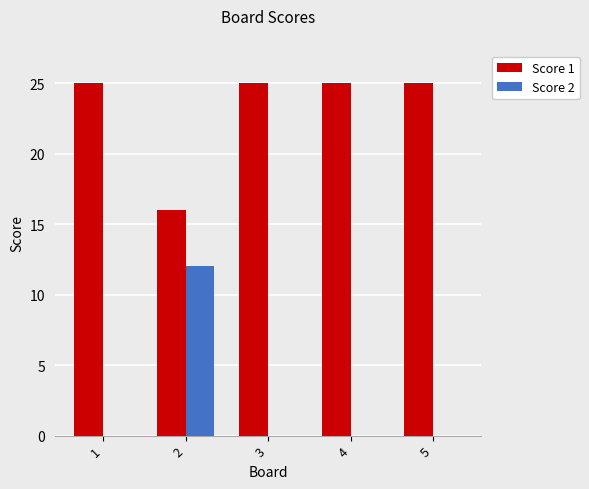

Which series has the largest total across all categories?

Score 1